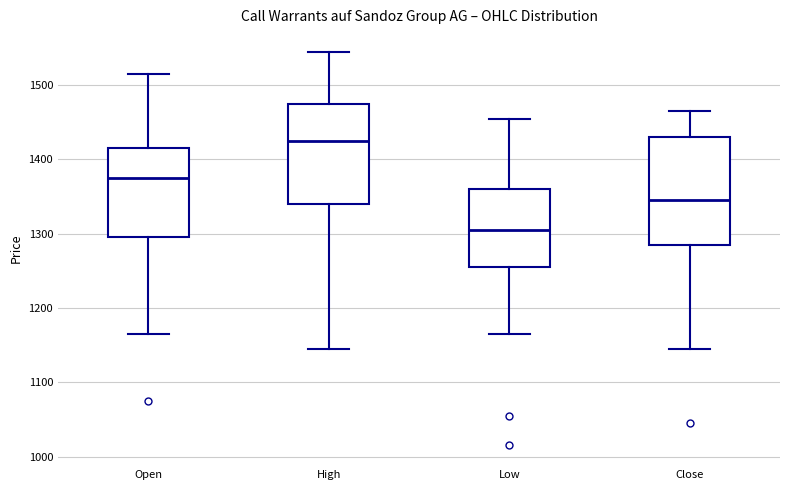

Where is the upper edge of the box for Close on the y-axis? The values are not printed on the chart, so give them approximately, as read against the axis.

1430